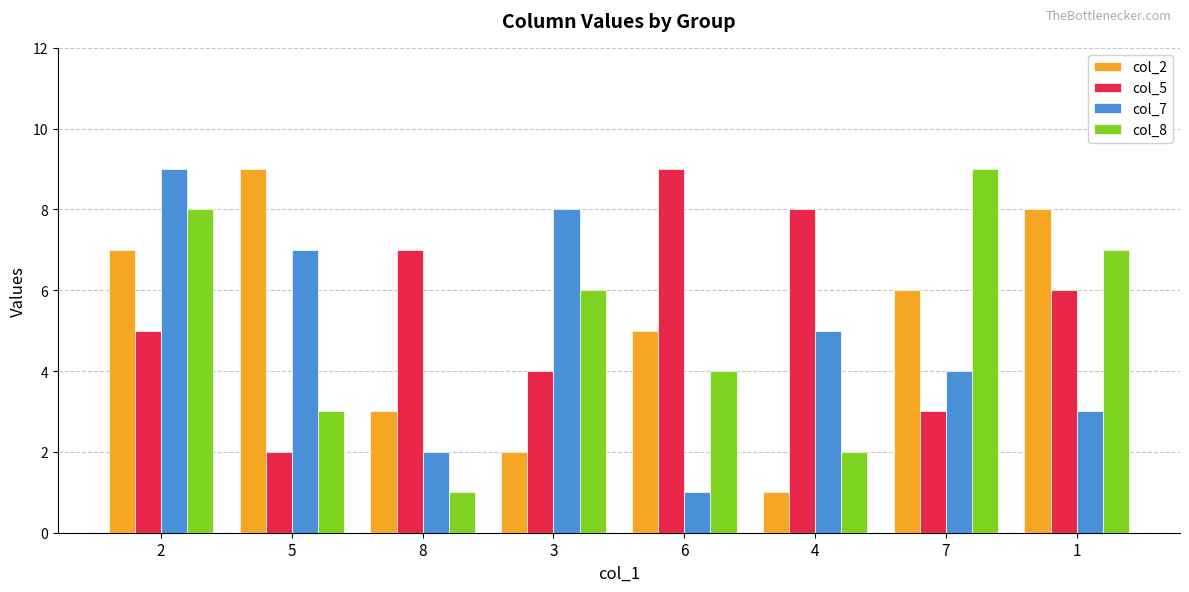

Reading right to left, transcribe all the data shown in this chart.

col_2: 8	6	1	5	2	3	9	7
col_5: 6	3	8	9	4	7	2	5
col_7: 3	4	5	1	8	2	7	9
col_8: 7	9	2	4	6	1	3	8